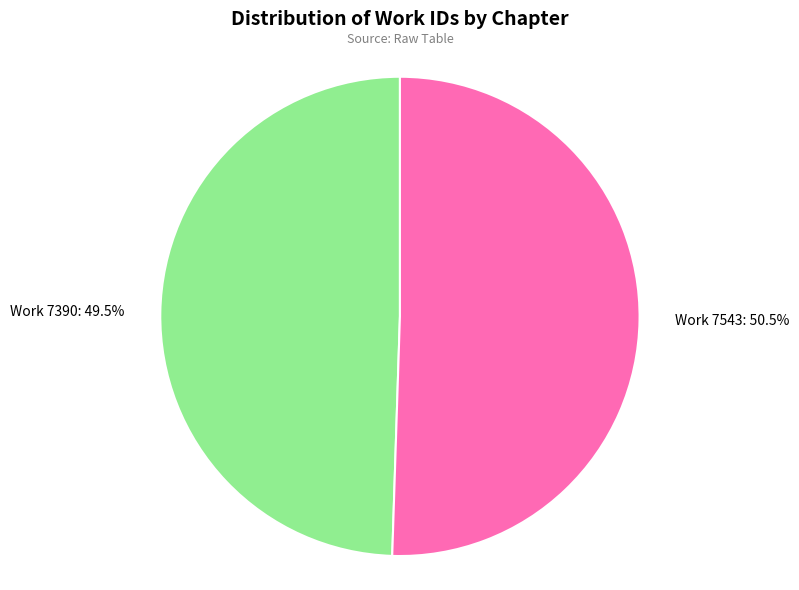

How many slices are in this pie chart?

2